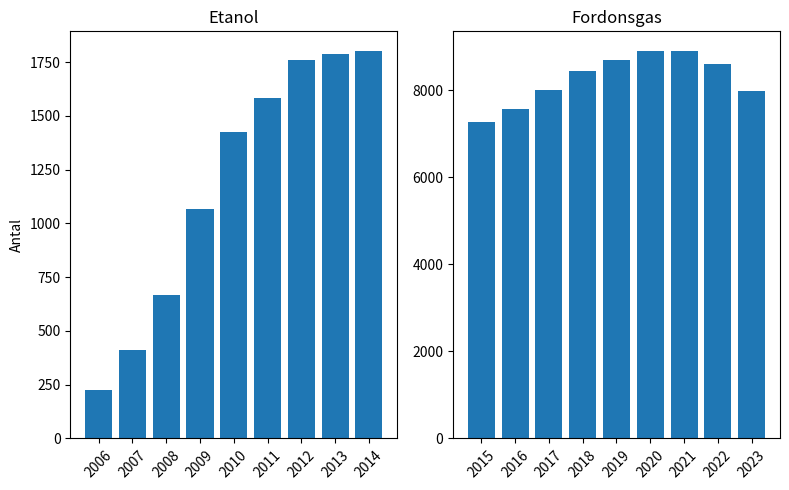

How many bars are there in total?

18